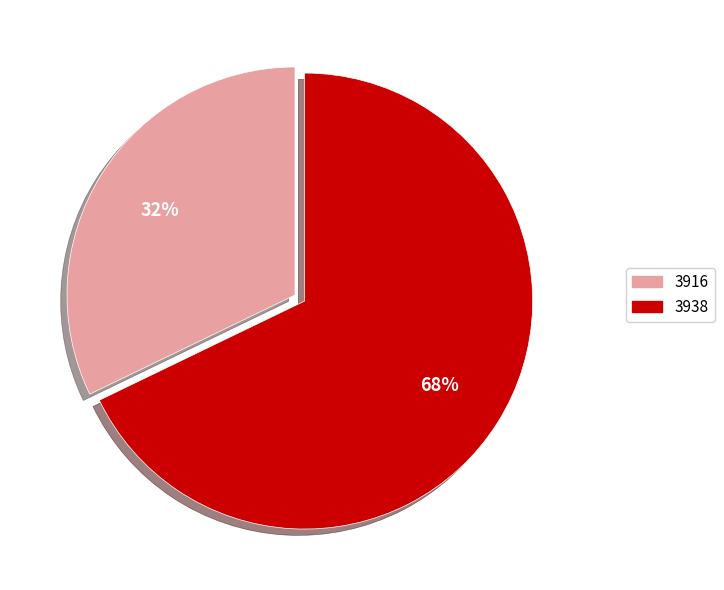

Approximately how many times larger is the value at 3916 compared to 3938?

0.5